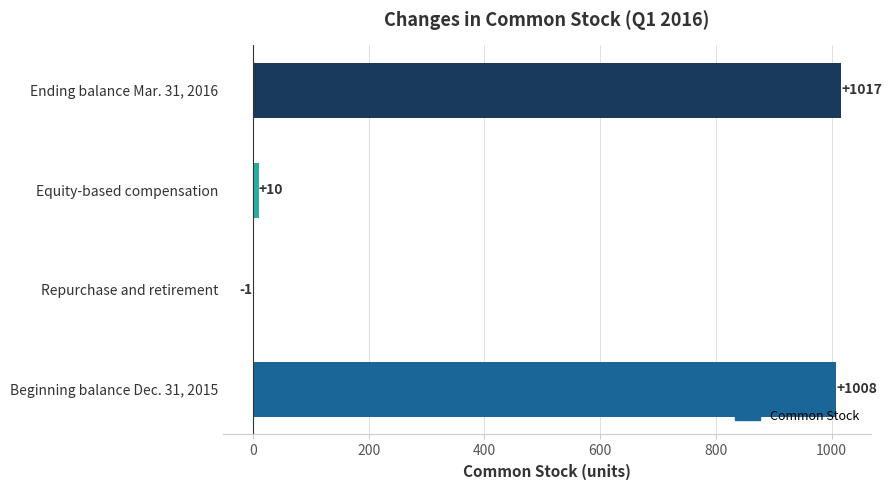

What is the change in value from Repurchase and retirement to Equity-based compensation?

+11